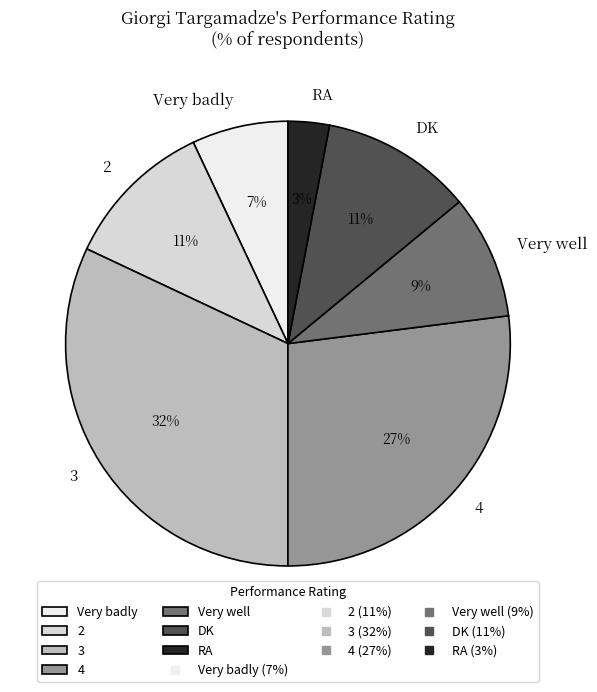

To the nearest percent, what is the difference between the Very well and DK slice percentages?

2%